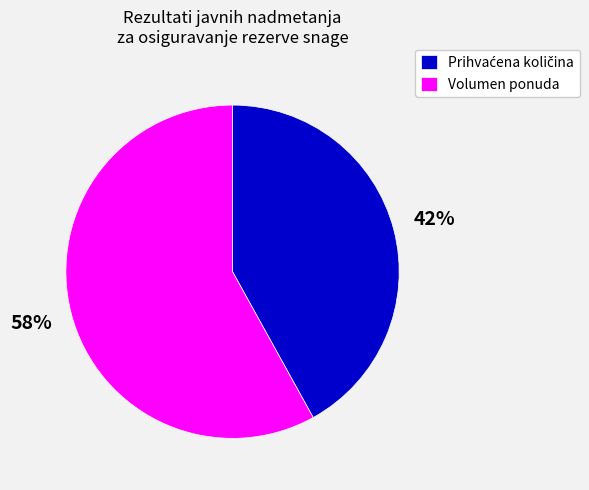

Is it true that Volumen ponuda is 58% of the pie?

True